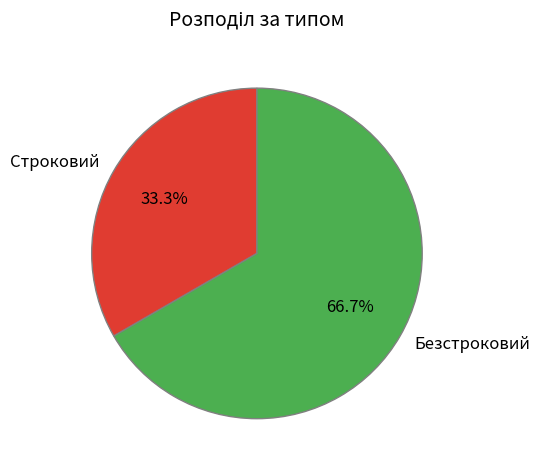

Does Безстроковий account for over 50% of the chart?

Yes